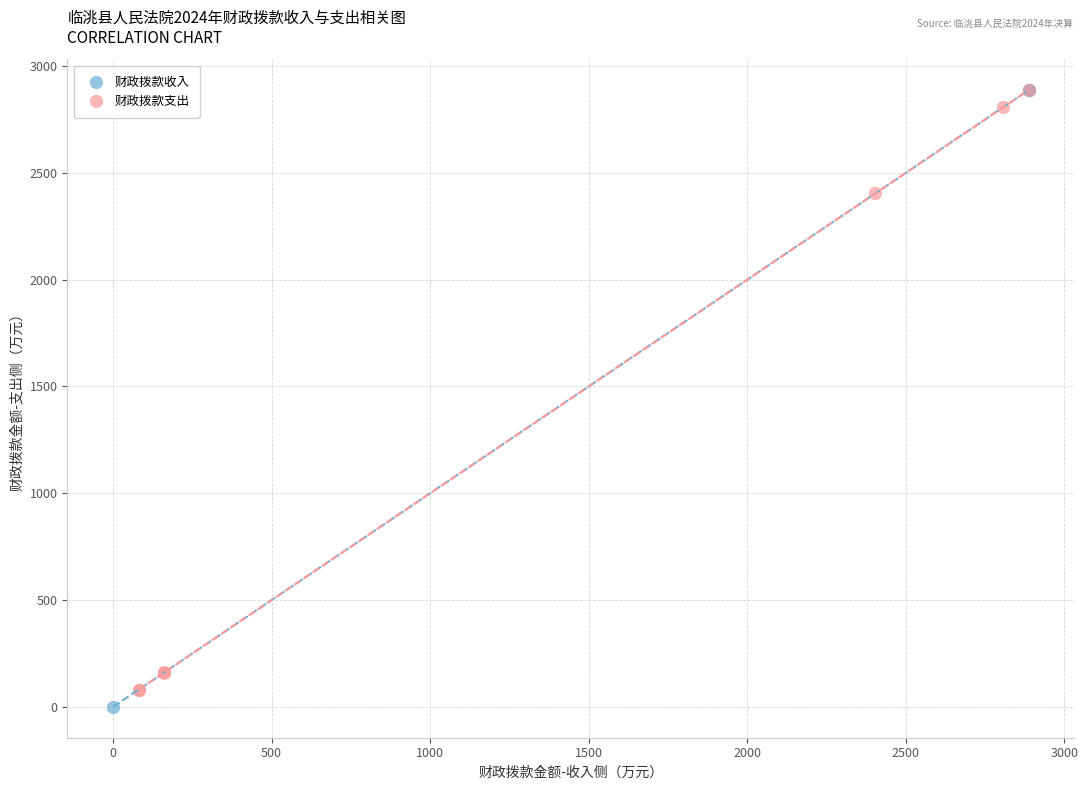

What are all the series names shown in the legend?

财政拨款收入, 财政拨款支出